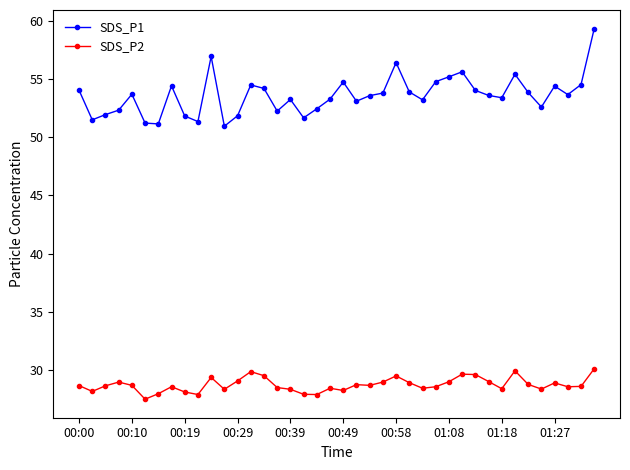

True or false: SDS_P1 and SDS_P2 cross at least once.

False